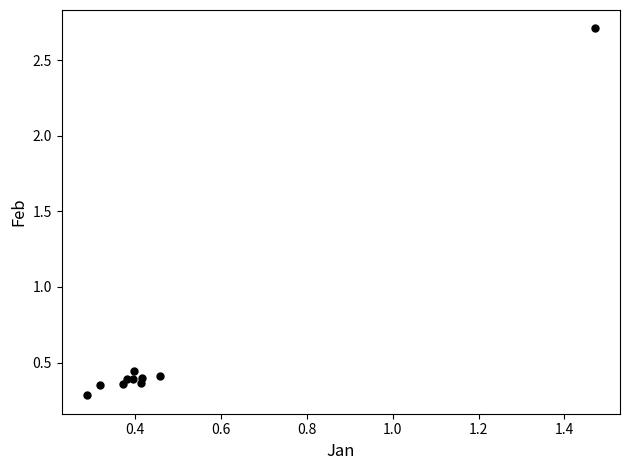

What is the range of Y values (max minus min)?

2.4